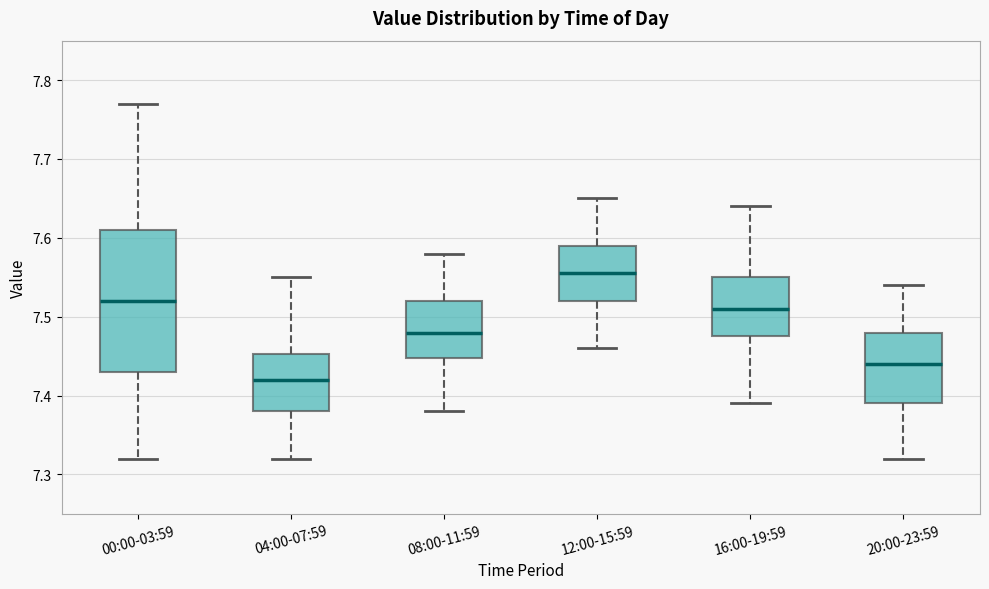

Where is the upper edge of the box for 04:00-07:59 on the y-axis? The values are not printed on the chart, so give them approximately, as read against the axis.

7.45